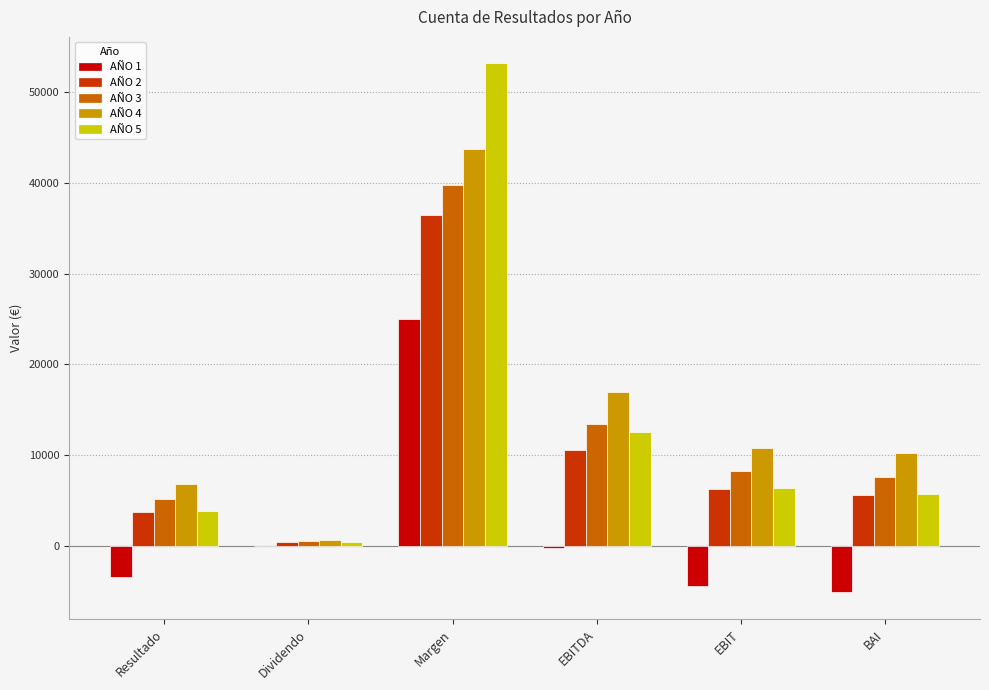

What is the total value across all series at Margen?

198300.0